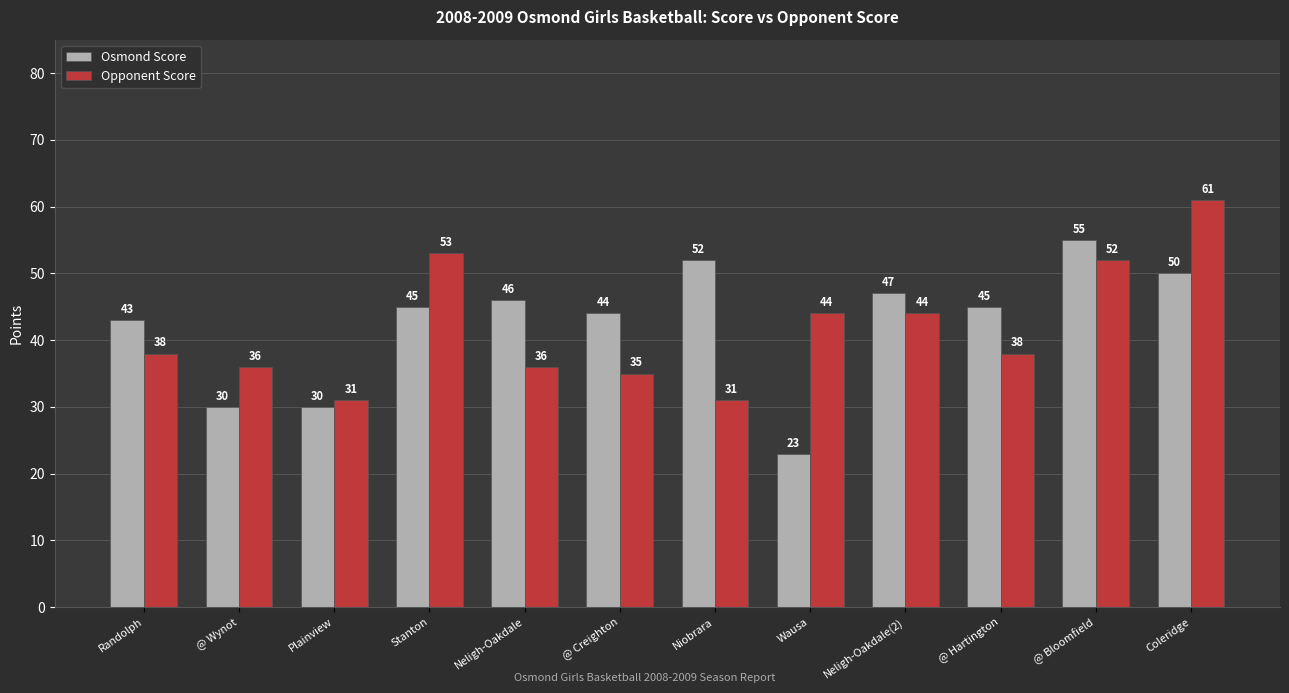

What position from the right is Plainview?

10